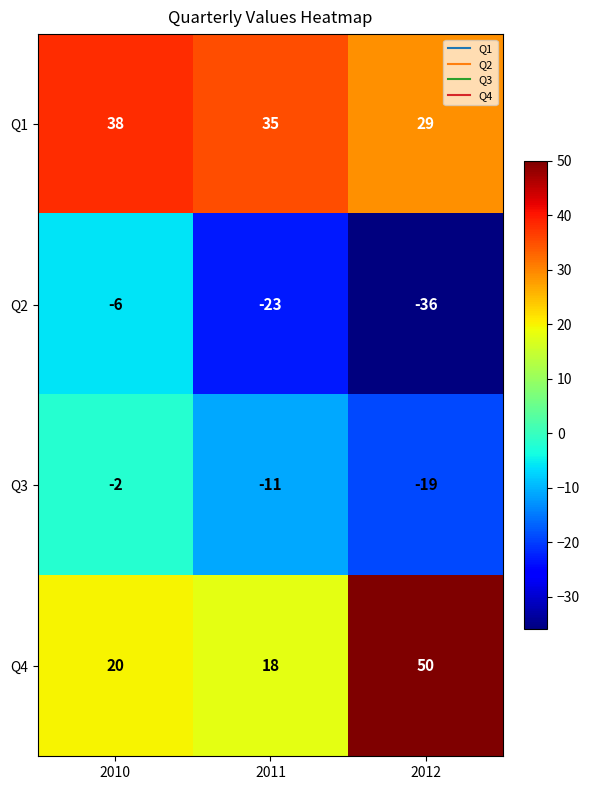

Which category has the highest value in the Q2 series?

2010